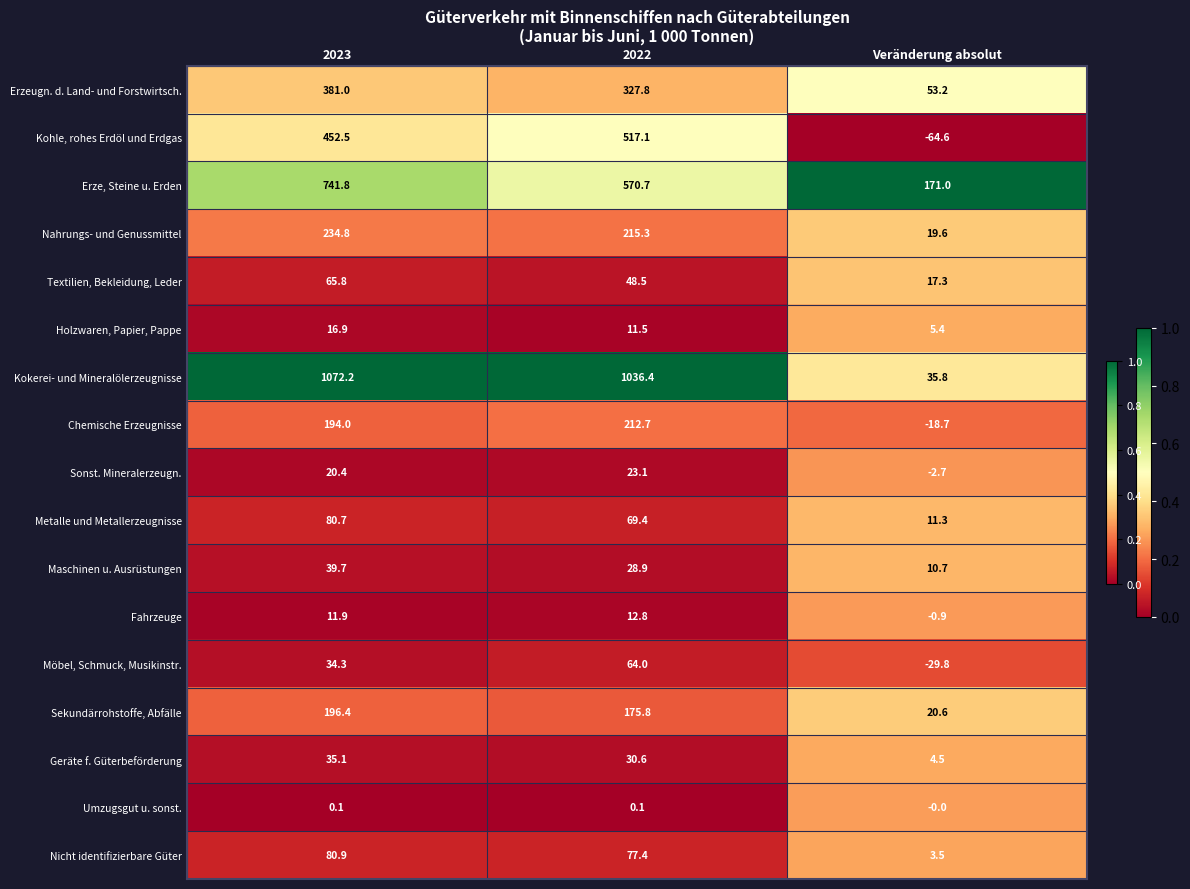

What is the spread (max minus min) of values at Veränderung absolut?

235.6